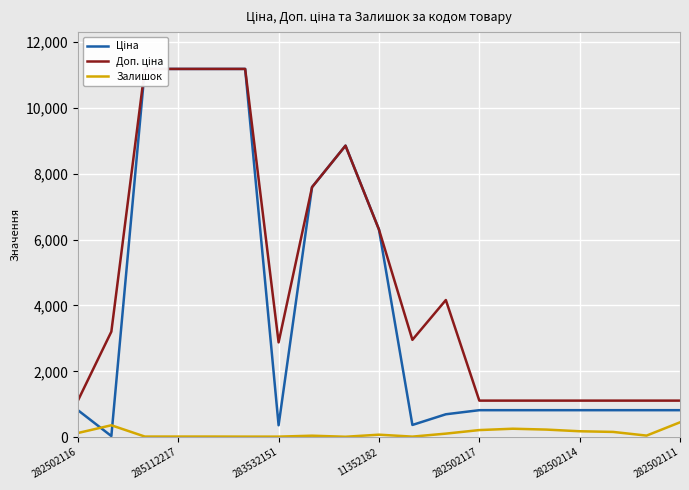

The Залишок series shows 15 at 283532151. True or false?

True